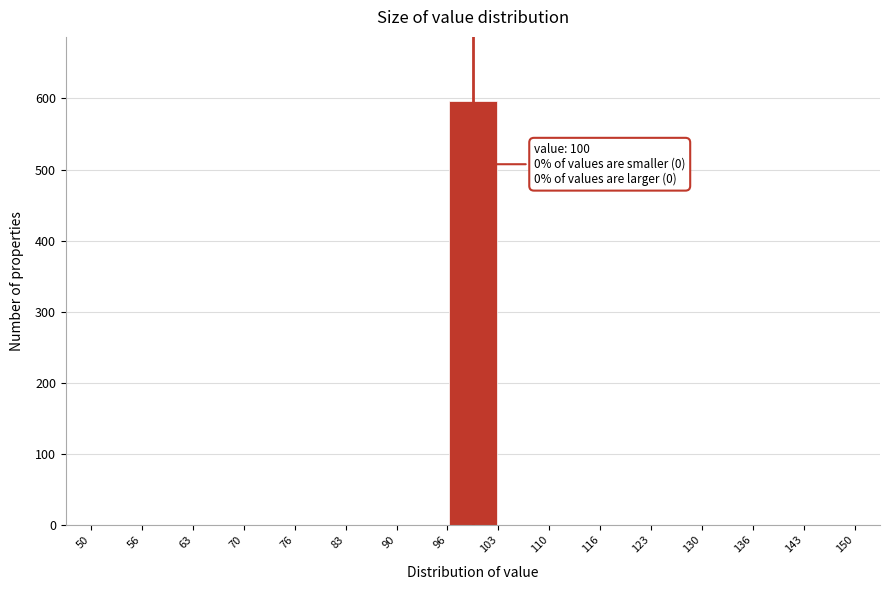

Which range on the x-axis has the tallest bar?

96 to 103